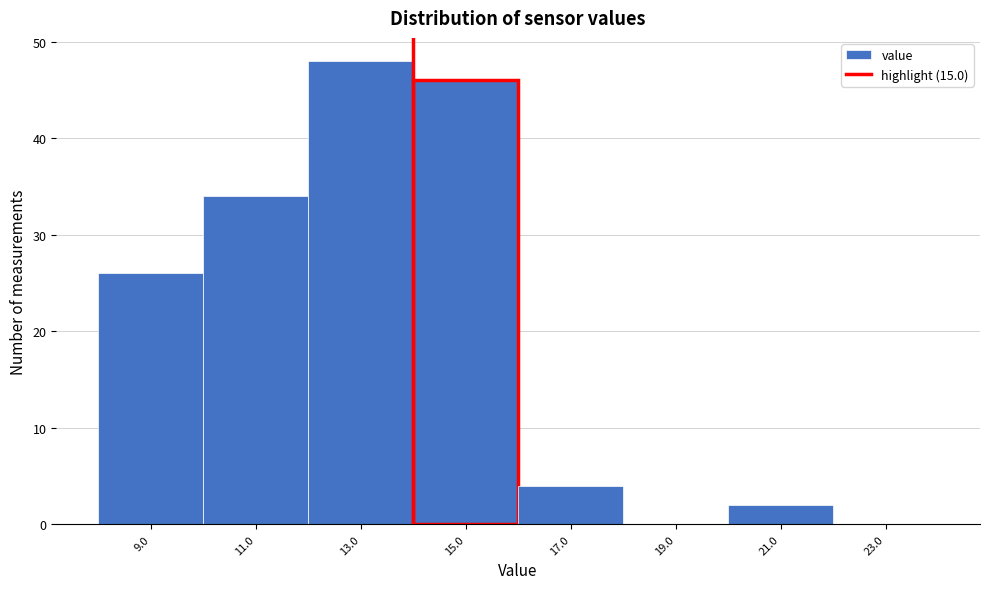

Reading left to right, extract all data points from this chart.

9.0=26	11.0=34	13.0=48	15.0=46	17.0=4	19.0=0	21.0=2	23.0=0